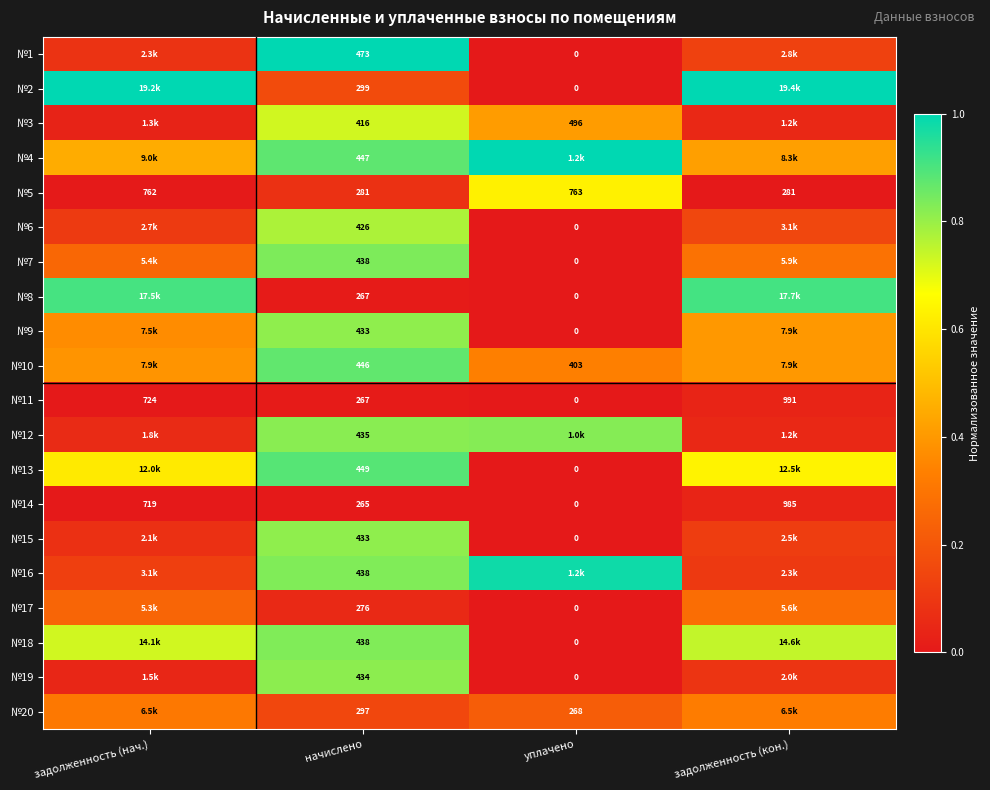

The value of №9 at начислено is 0.5. True or false?

False